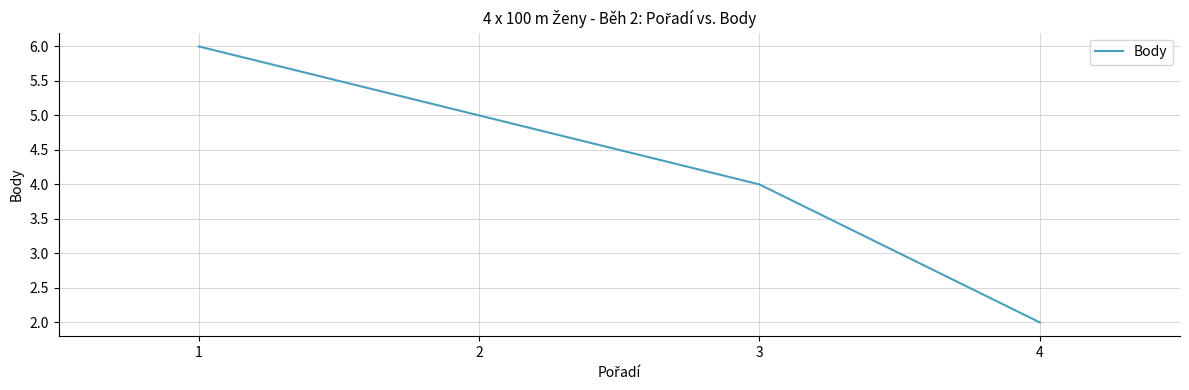

Reading left to right, extract all data points from this chart.

1=6	2=5	3=4	4=2